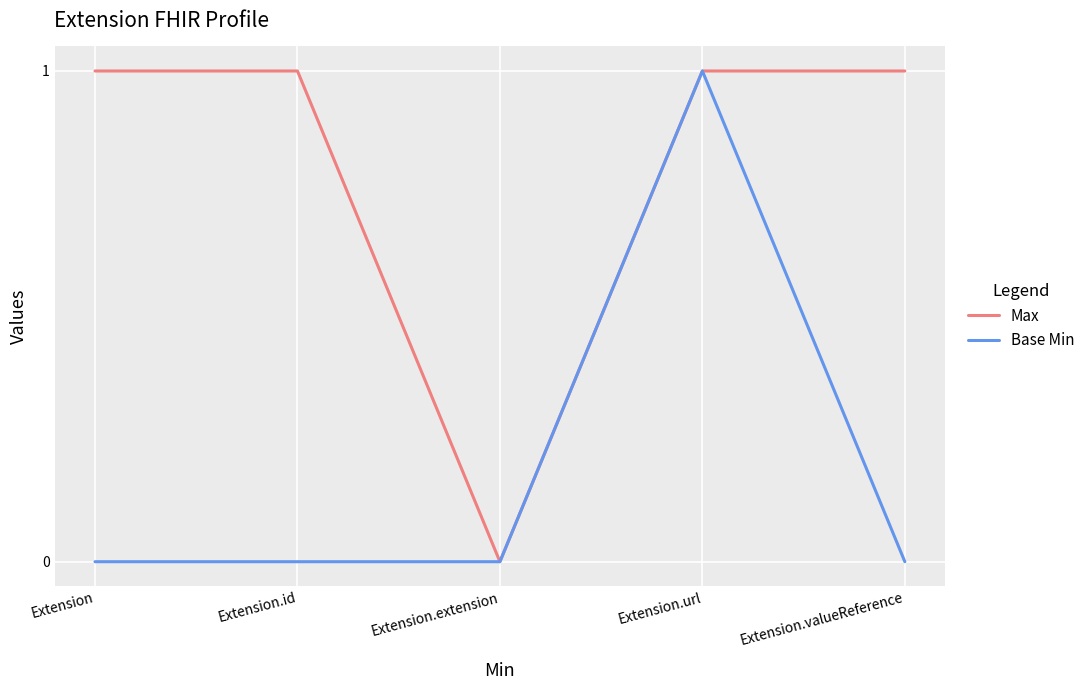

Reading left to right, what are all the values shown in this chart?

Max: 1	1	0	1	1
Base Min: 0	0	0	1	0